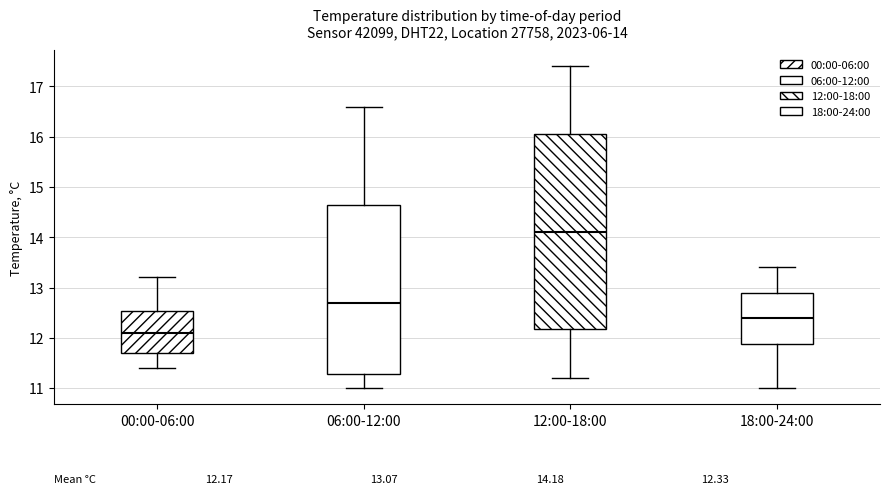

Comparing the boxes themselves (not the whiskers), which one is the tallest?

12:00-18:00